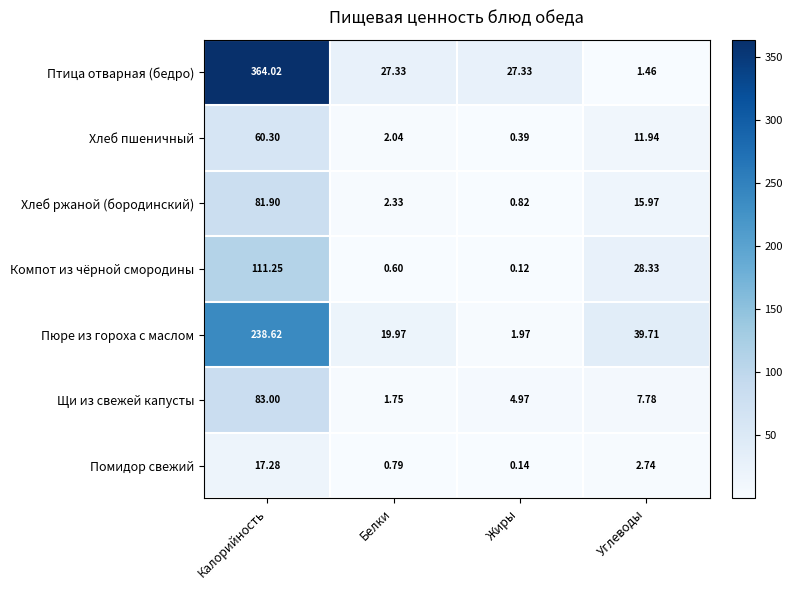

Where does the Хлеб ржаной (бородинский) series first go above 15?

Калорийность